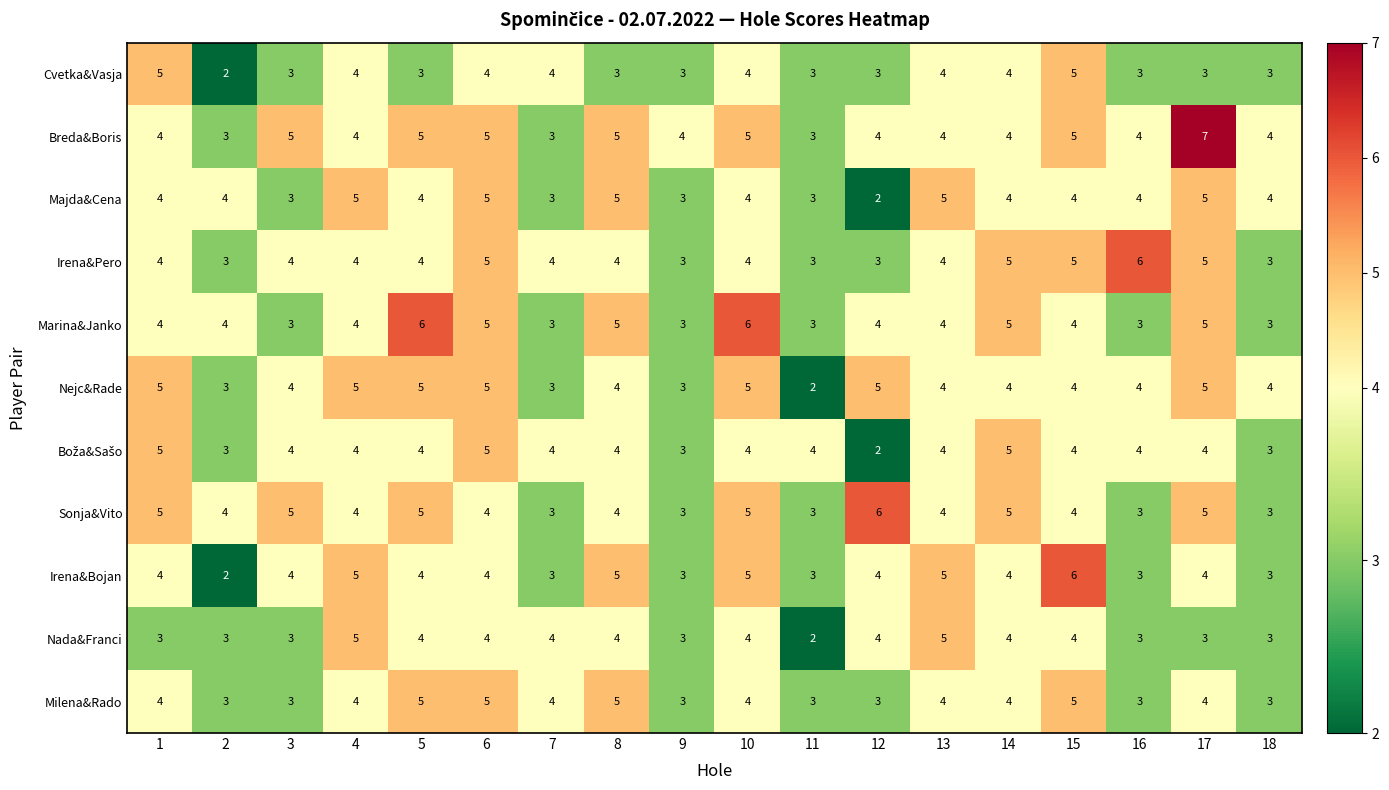

What is the sum of all Cvetka&Vasja values?

63